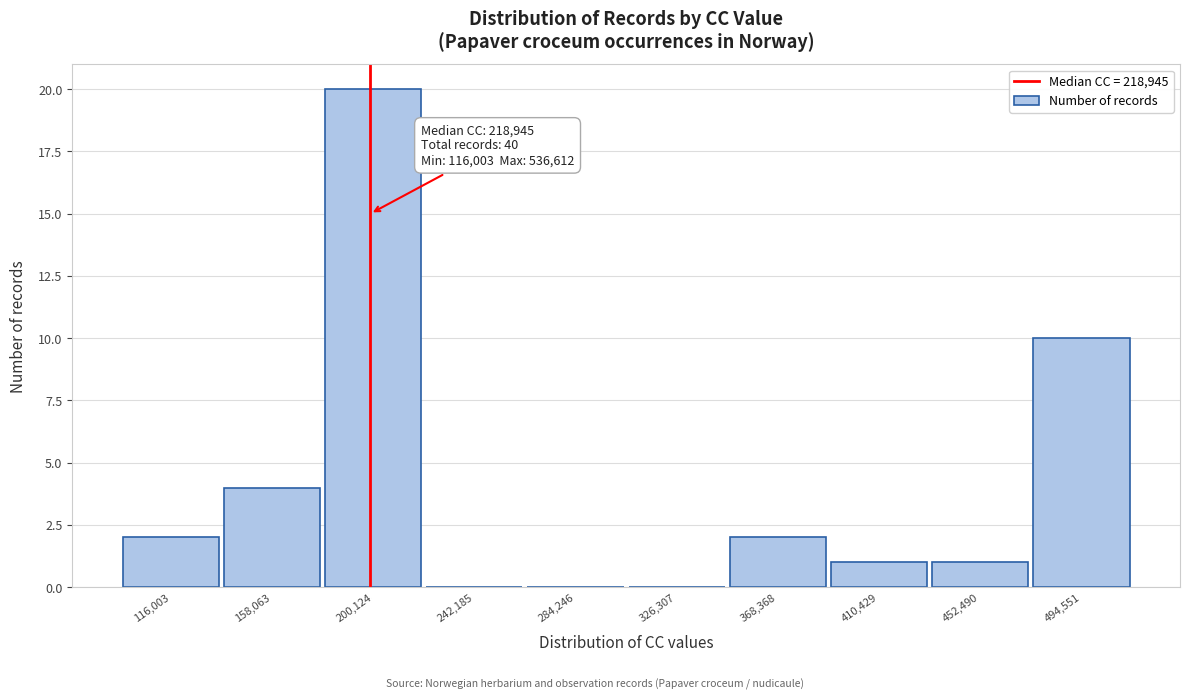

Reading right to left, extract all data points from this chart.

494,551=10	452,490=1	410,429=1	368,368=2	326,307=0	284,246=0	242,185=0	200,124=20	158,063=4	116,003=2